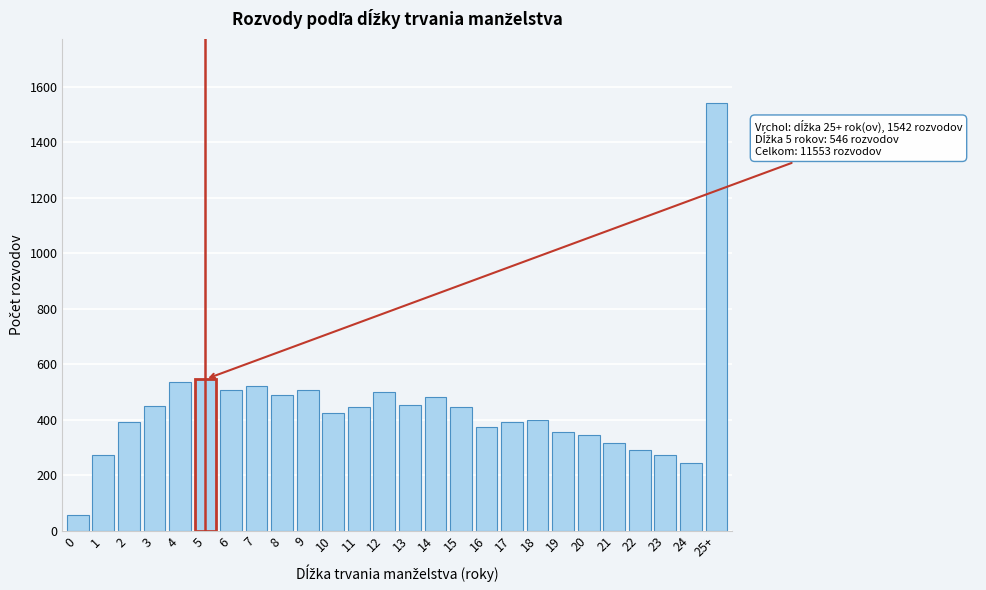

What is the sum of all values?

11553